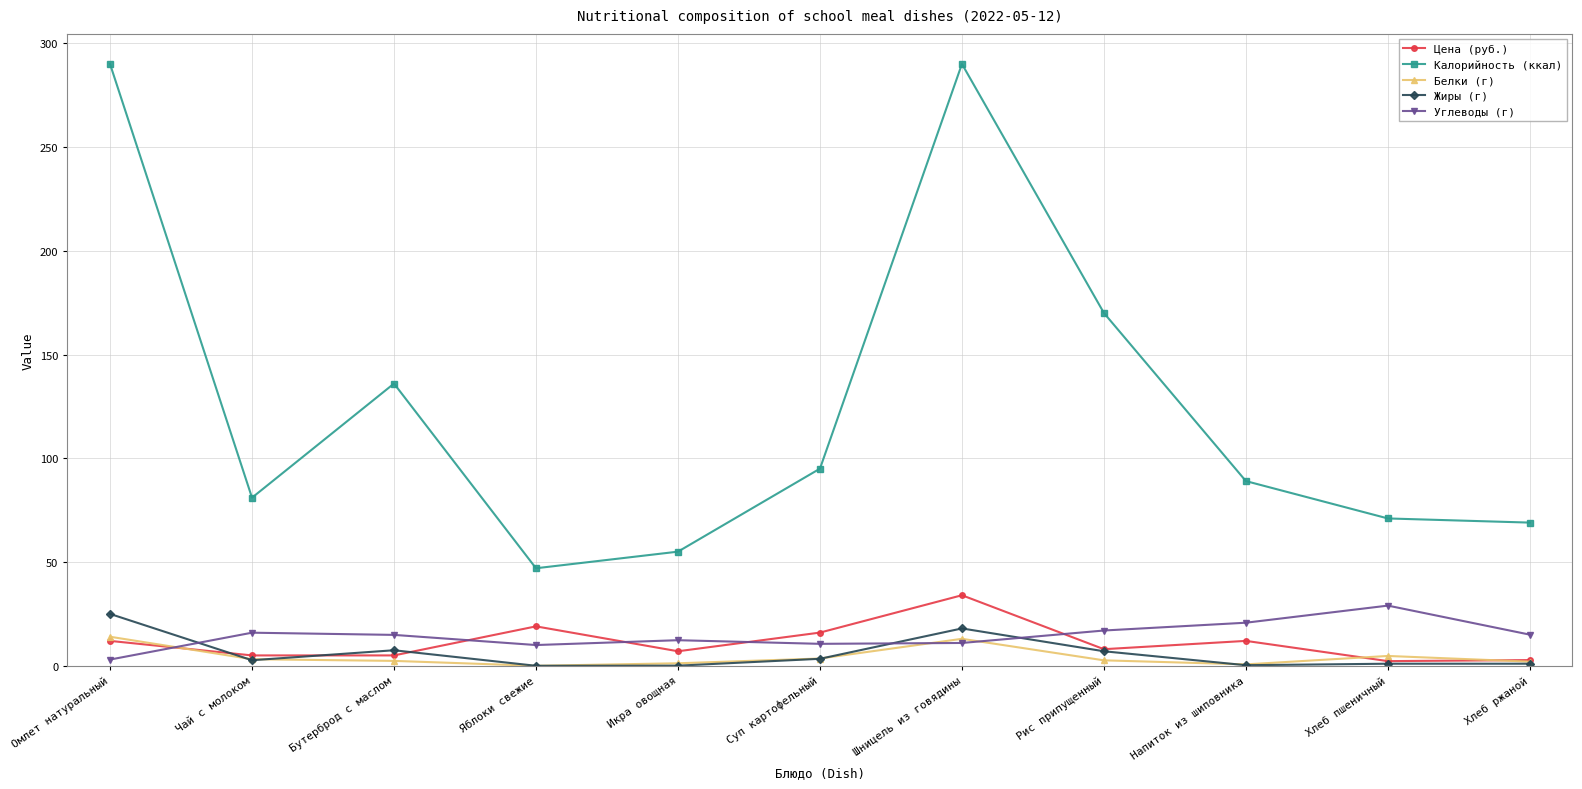

Is the value of Цена (руб.) at Чай с молоком greater than the value of Белки (г) at Напиток из шиповника?

Yes